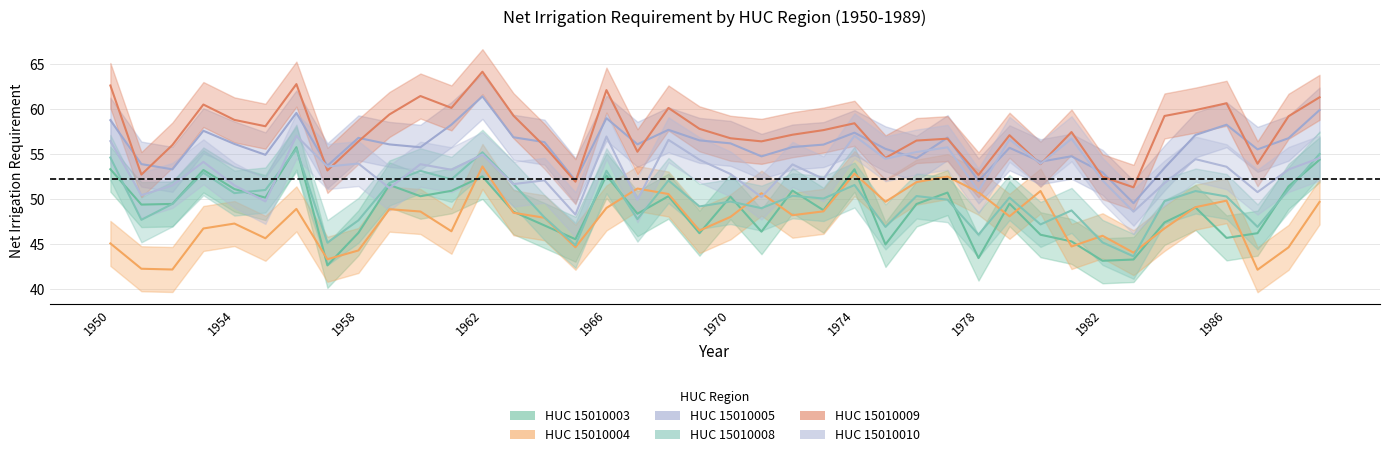

The value of HUC_15010008 at 1968 is 52.1. True or false?

True